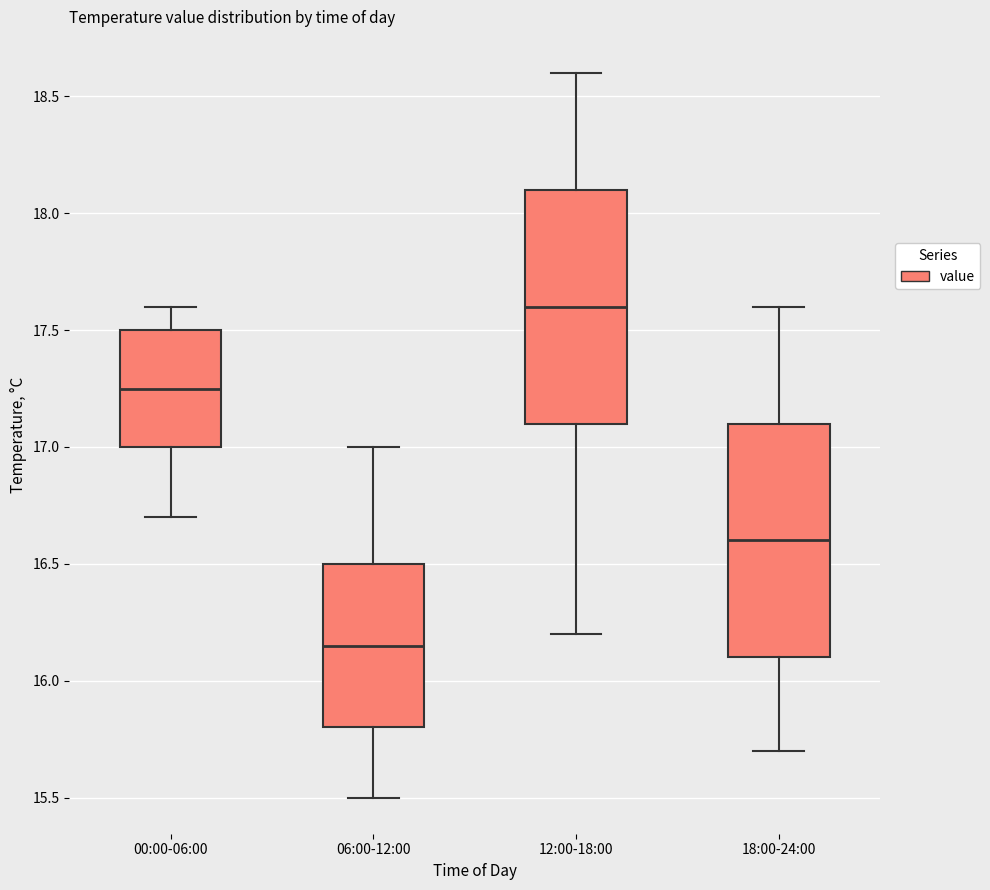

Reading left to right, read every box against the y-axis: the position of its median line, the range the box covers, and the ends of its whiskers. The values are not printed on the chart, so give them approximately, as read against the axis.

00:00-06:00: median 17.25, box 17.00 to 17.50, whiskers 16.70 to 17.60
06:00-12:00: median 16.15, box 15.80 to 16.50, whiskers 15.50 to 17.00
12:00-18:00: median 17.60, box 17.10 to 18.10, whiskers 16.20 to 18.60
18:00-24:00: median 16.60, box 16.10 to 17.10, whiskers 15.70 to 17.60